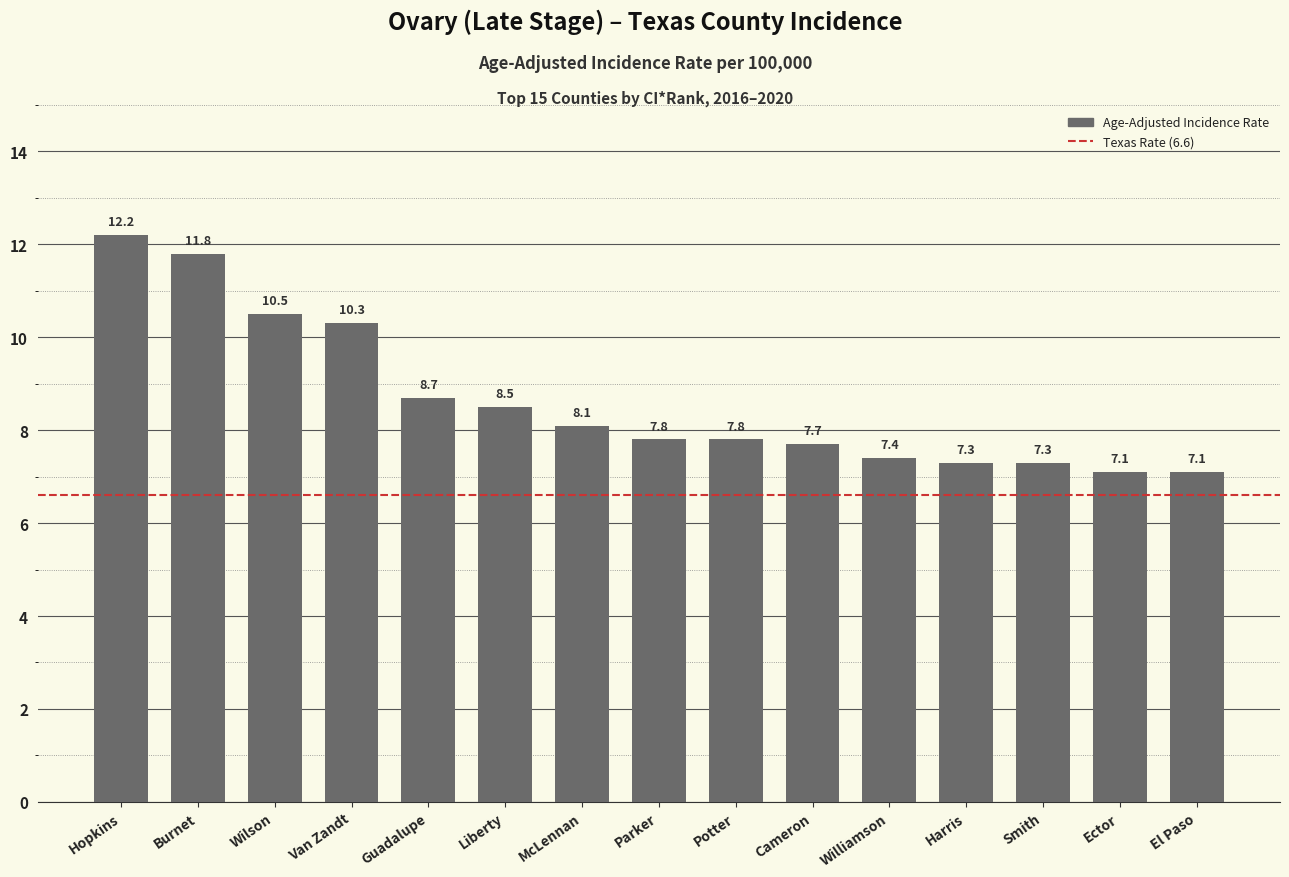

Reading left to right, what are all the values shown in this chart?

Hopkins=12.2	Burnet=11.8	Wilson=10.5	Van Zandt=10.3	Guadalupe=8.7	Liberty=8.5	McLennan=8.1	Parker=7.8	Potter=7.8	Cameron=7.7	Williamson=7.4	Harris=7.3	Smith=7.3	Ector=7.1	El Paso=7.1